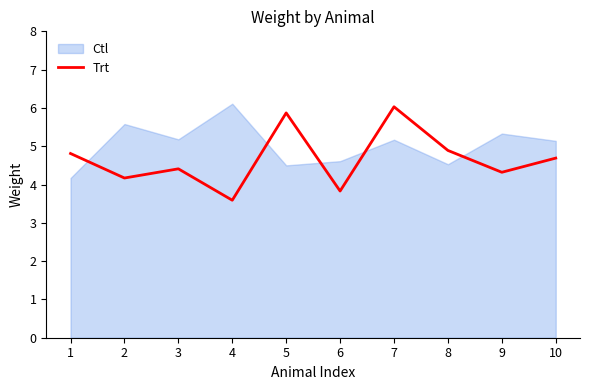

What is the maximum value shown in the chart?

6.0